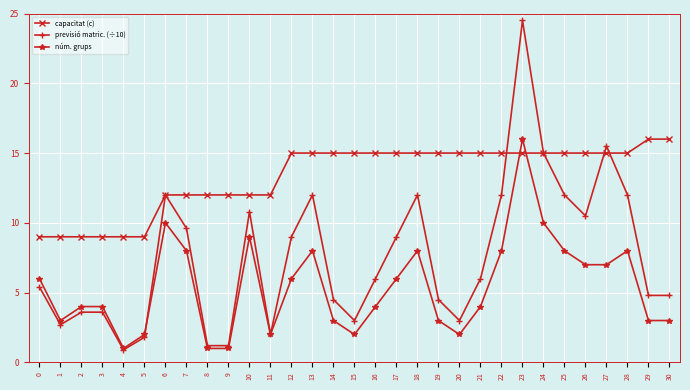

True or false: núm. grups has more than 2 interior local peaks.

True